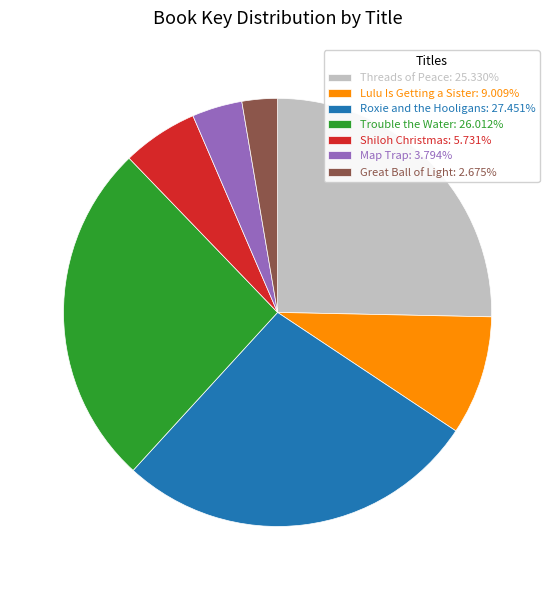

Which category has the smallest portion of the pie?

Great Ball of Light